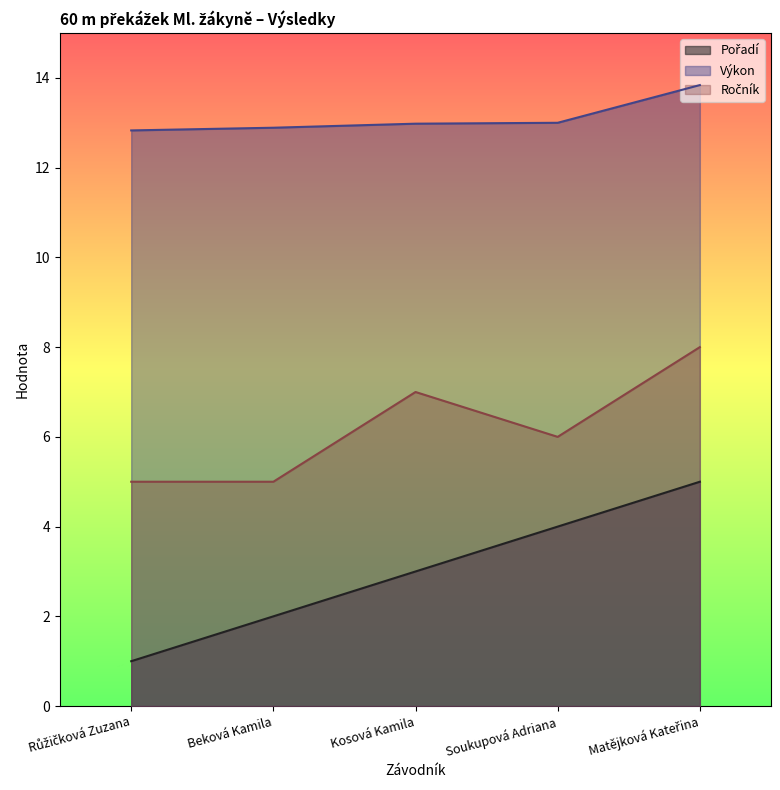

What is the value of the Výkon point at the 1st from the left?

12.8